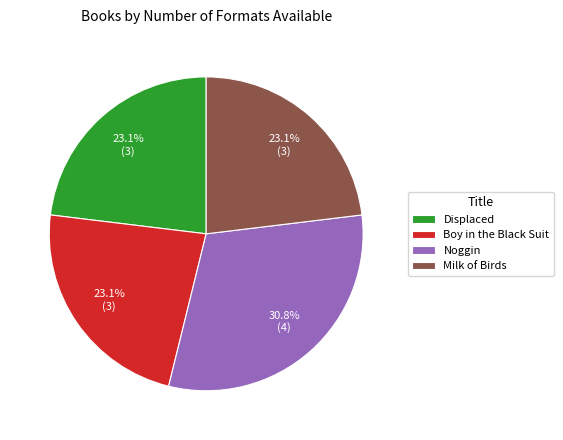

Is it true that Milk of Birds is 31% of the pie?

False